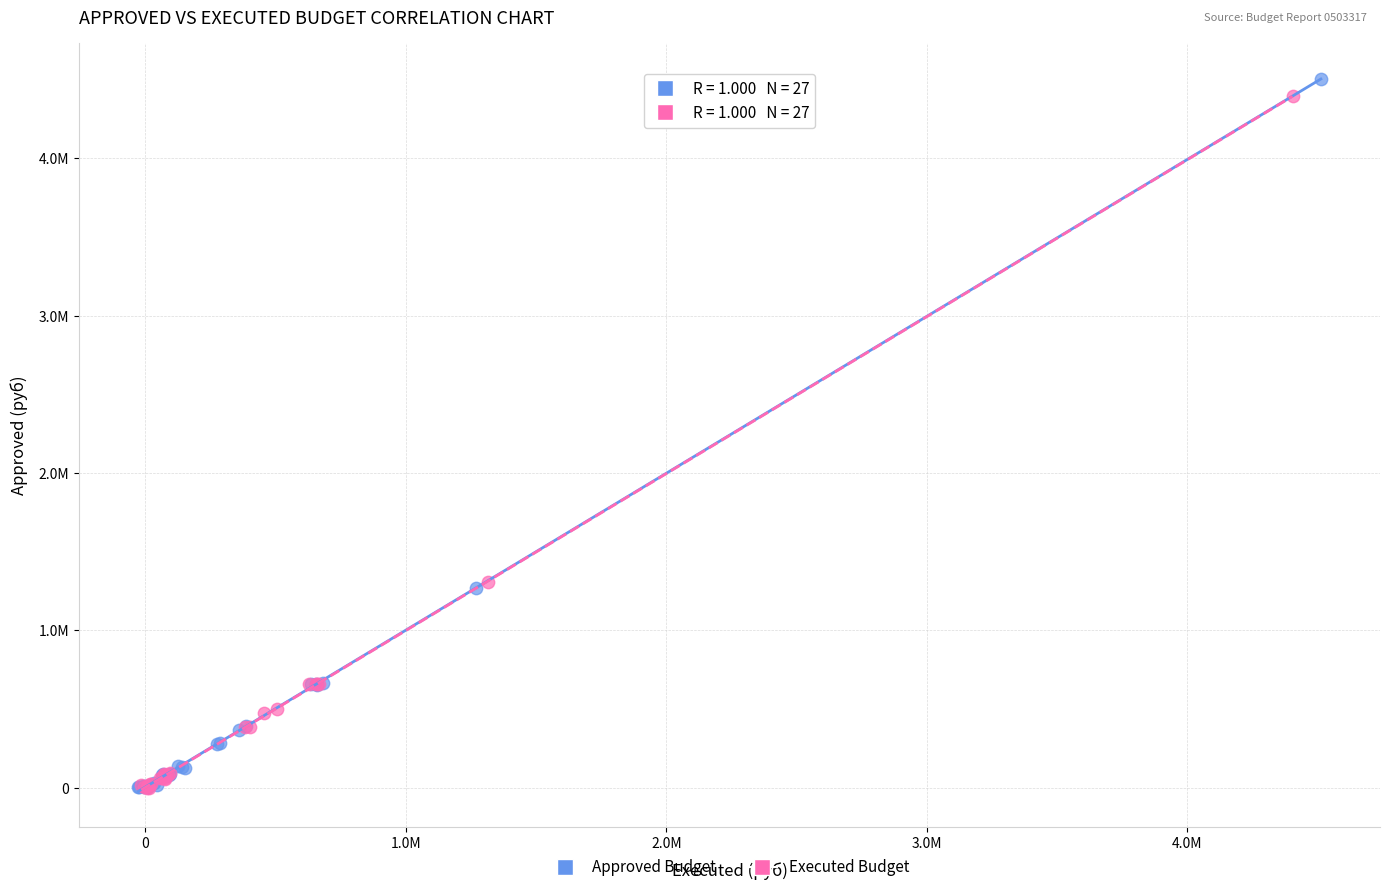

Which series reaches the maximum Y coordinate?

Approved Budget